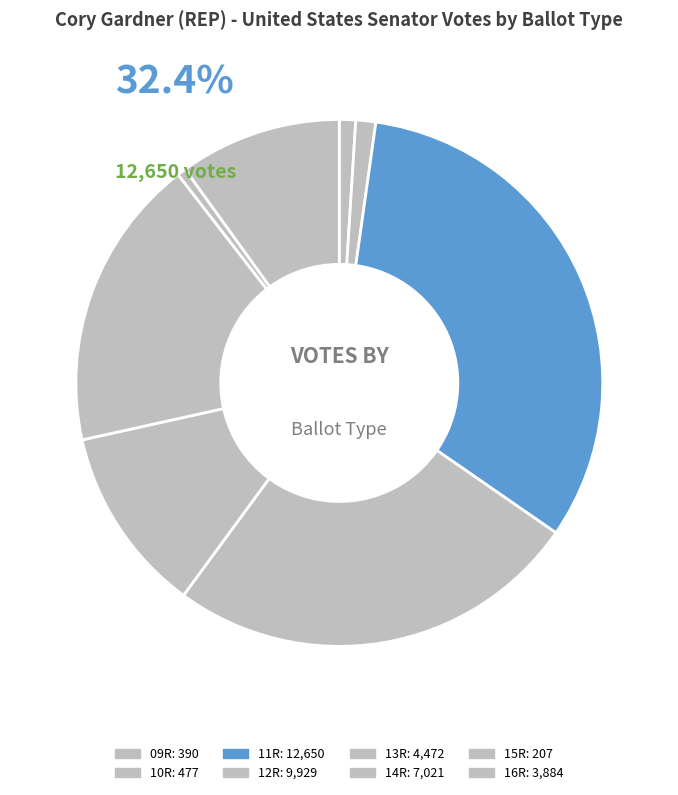

To the nearest percent, what percentage of the pie is 11R?

32%